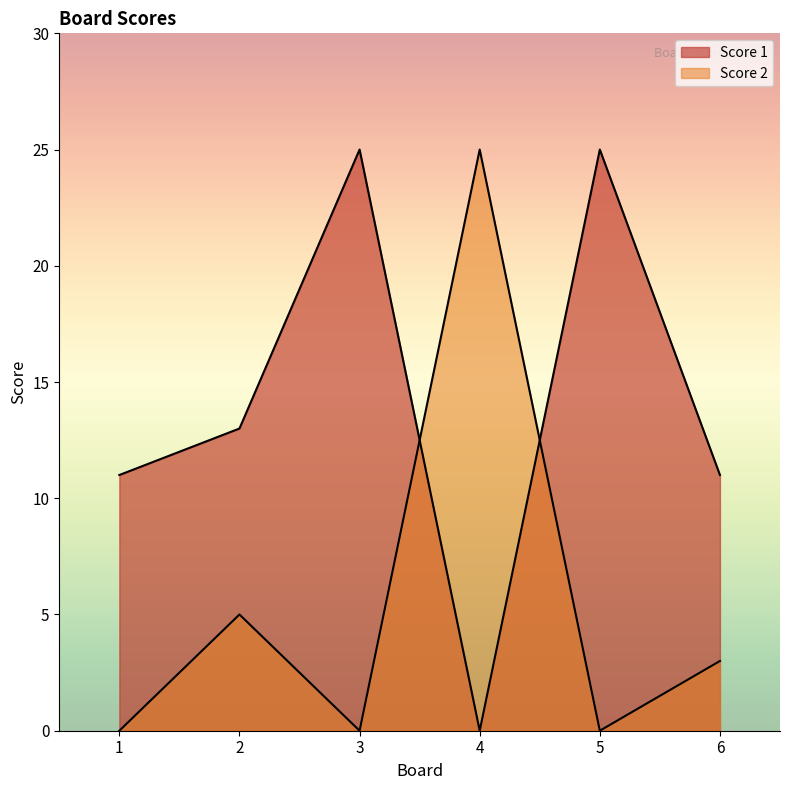

In Score 2, how many points are higher than both neighbors (excluding endpoints)?

2